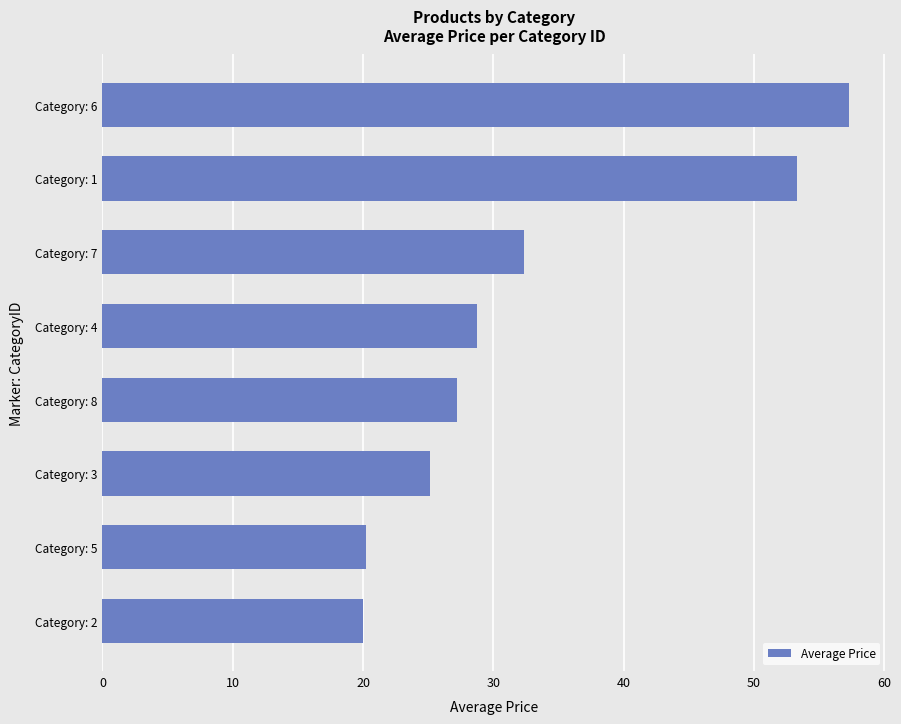

Are the bars horizontal?

Yes